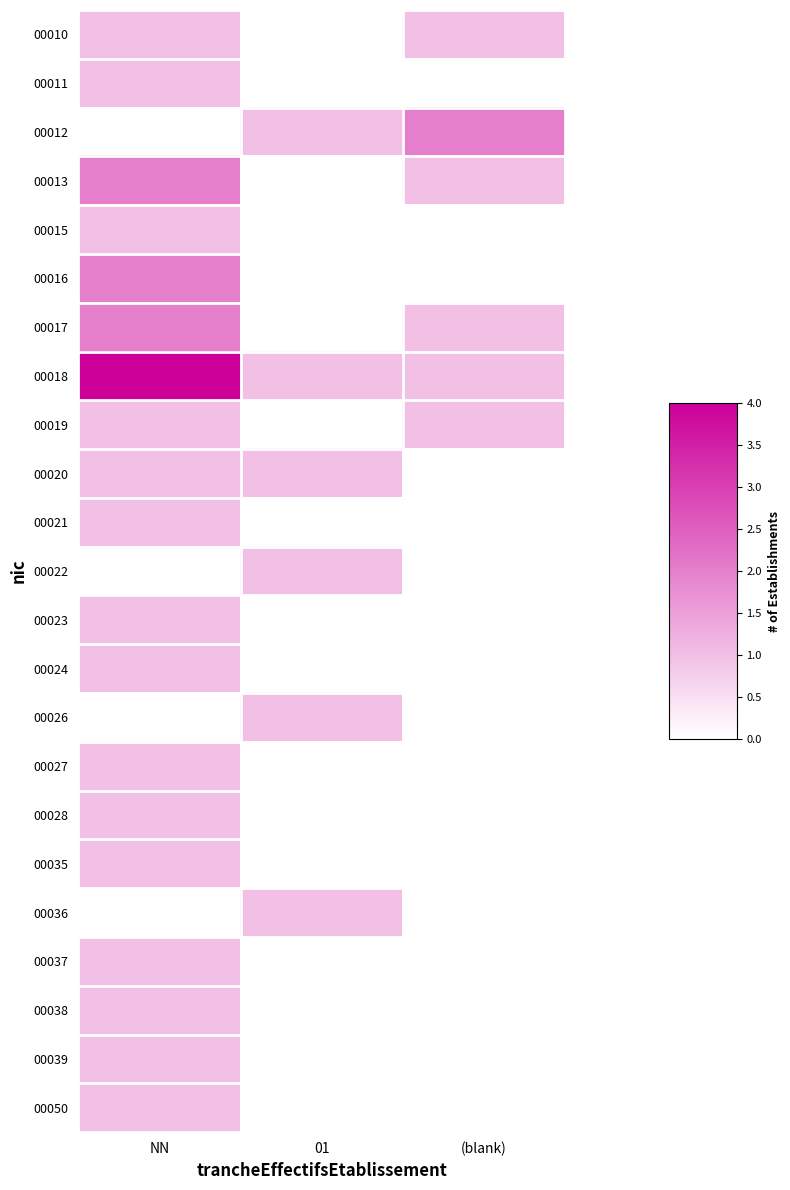

Reading right to left, list all the values displayed in this chart.

00010: (blank)=1	01=0	NN=1
00011: (blank)=0	01=0	NN=1
00012: (blank)=2	01=1	NN=0
00013: (blank)=1	01=0	NN=2
00015: (blank)=0	01=0	NN=1
00016: (blank)=0	01=0	NN=2
00017: (blank)=1	01=0	NN=2
00018: (blank)=1	01=1	NN=4
00019: (blank)=1	01=0	NN=1
00020: (blank)=0	01=1	NN=1
00021: (blank)=0	01=0	NN=1
00022: (blank)=0	01=1	NN=0
00023: (blank)=0	01=0	NN=1
00024: (blank)=0	01=0	NN=1
00026: (blank)=0	01=1	NN=0
00027: (blank)=0	01=0	NN=1
00028: (blank)=0	01=0	NN=1
00035: (blank)=0	01=0	NN=1
00036: (blank)=0	01=1	NN=0
00037: (blank)=0	01=0	NN=1
00038: (blank)=0	01=0	NN=1
00039: (blank)=0	01=0	NN=1
00050: (blank)=0	01=0	NN=1